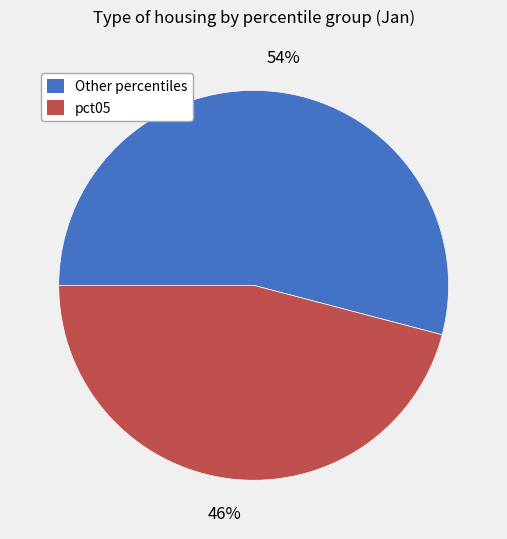

Is there any slice that represents more than half of the pie?

Yes